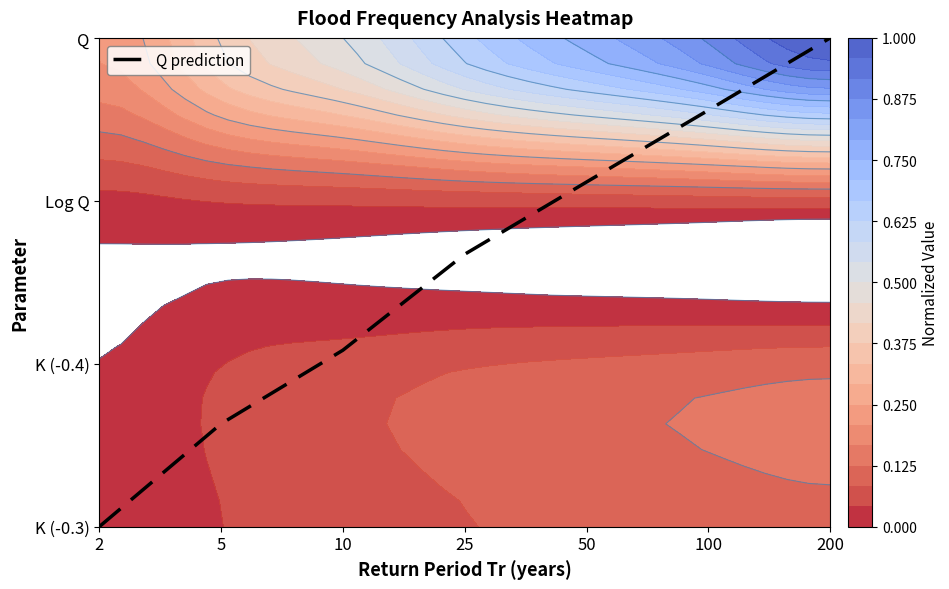

List the labels in order of value, smallest first.

2, 5, 10, 25, 50, 100, 200